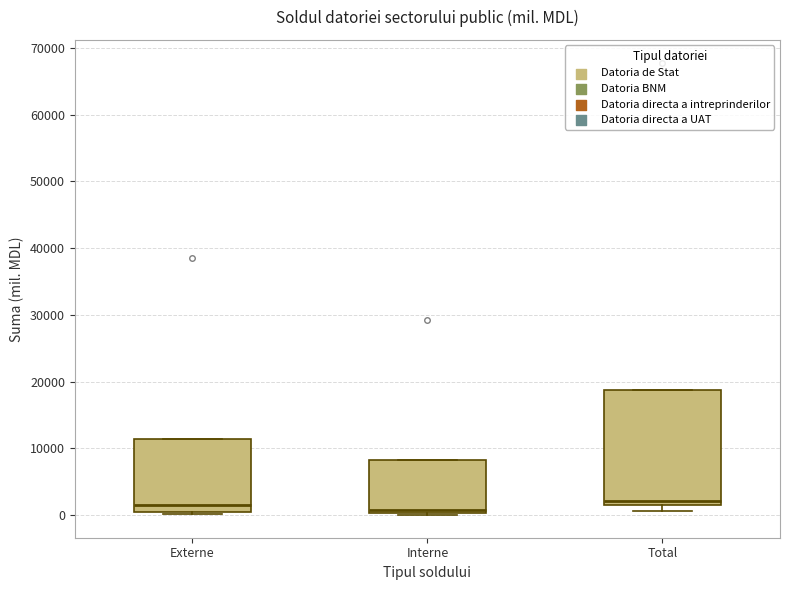

Reading left to right, read every box against the y-axis: the position of its median line, the range the box covers, and the ends of its whiskers. The values are not printed on the chart, so give them approximately, as read against the axis.

Externe: median 2000, box 0 to 11000, whiskers 0 to 11000
Interne: median 1000, box 0 to 8000, whiskers 0 to 8000
Total: median 2000 (just above the box's lower edge), box 2000 to 19000, whiskers 1000 to 19000